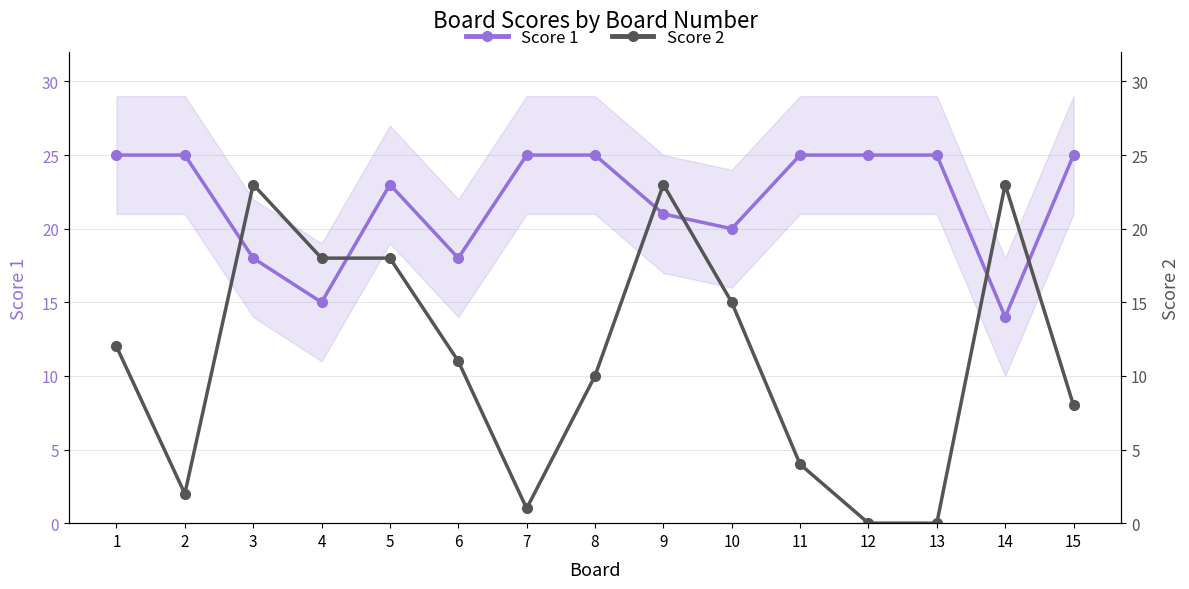

Reading left to right, transcribe all the data shown in this chart.

Score 1: 1=25	2=25	3=18	4=15	5=23	6=18	7=25	8=25	9=21	10=20	11=25	12=25	13=25	14=14	15=25
Score 2: 1=12	2=2	3=23	4=18	5=18	6=11	7=1	8=10	9=23	10=15	11=4	12=0	13=0	14=23	15=8